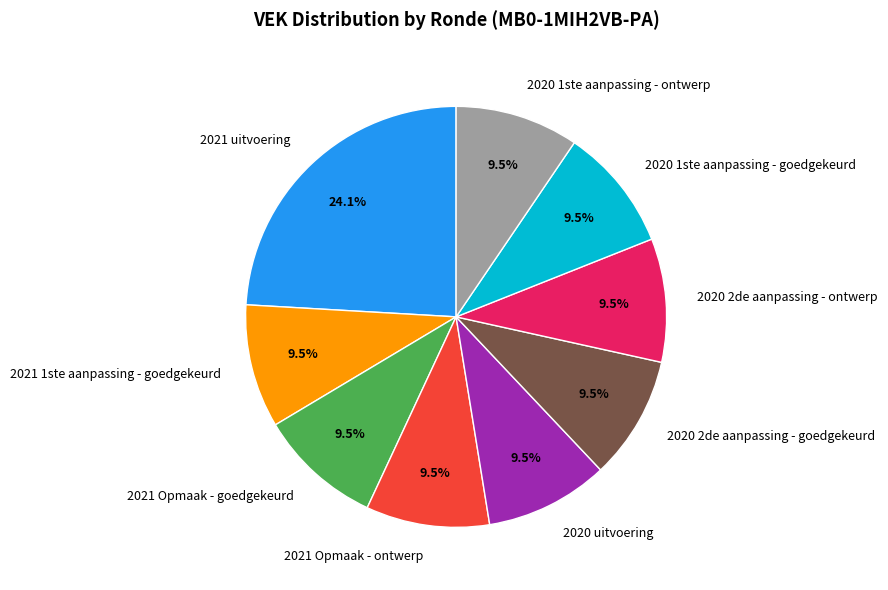

Is 2021 uitvoering the majority of the pie?

No